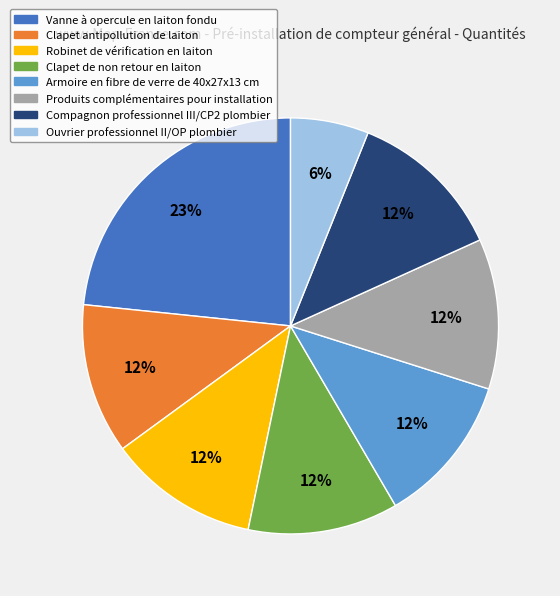

To the nearest percent, what portion does Armoire en fibre de verre represent?

12%